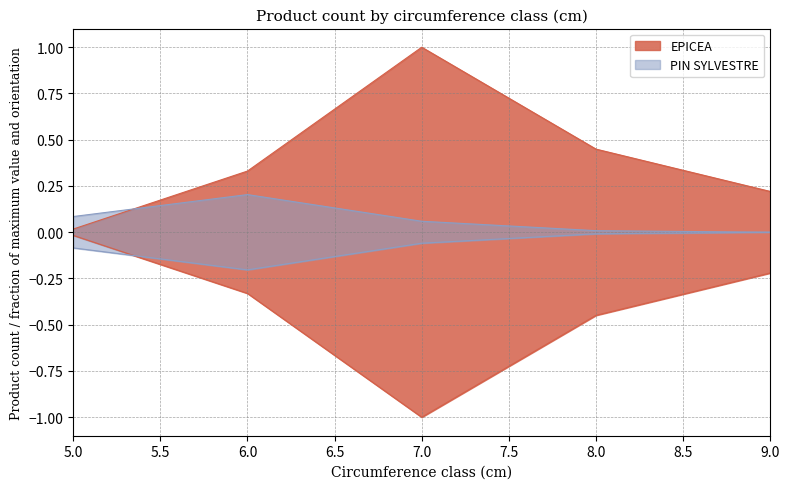

What is the value of the EPICEA point at the 2nd from the left?

0.3